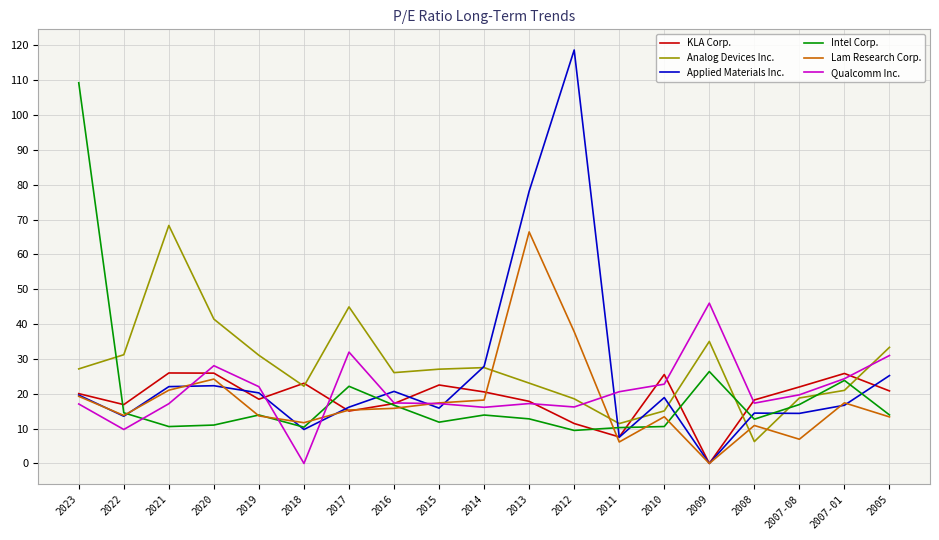

Which category has the highest value in the Intel Corp. series?

2023